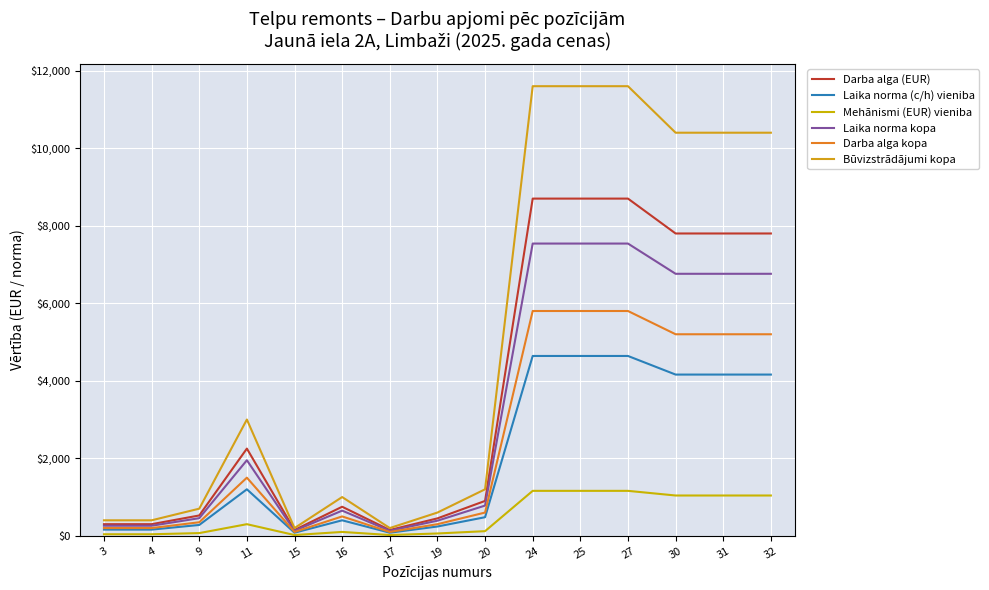

At which category does Darba alga kopa reach its first local peak?

11